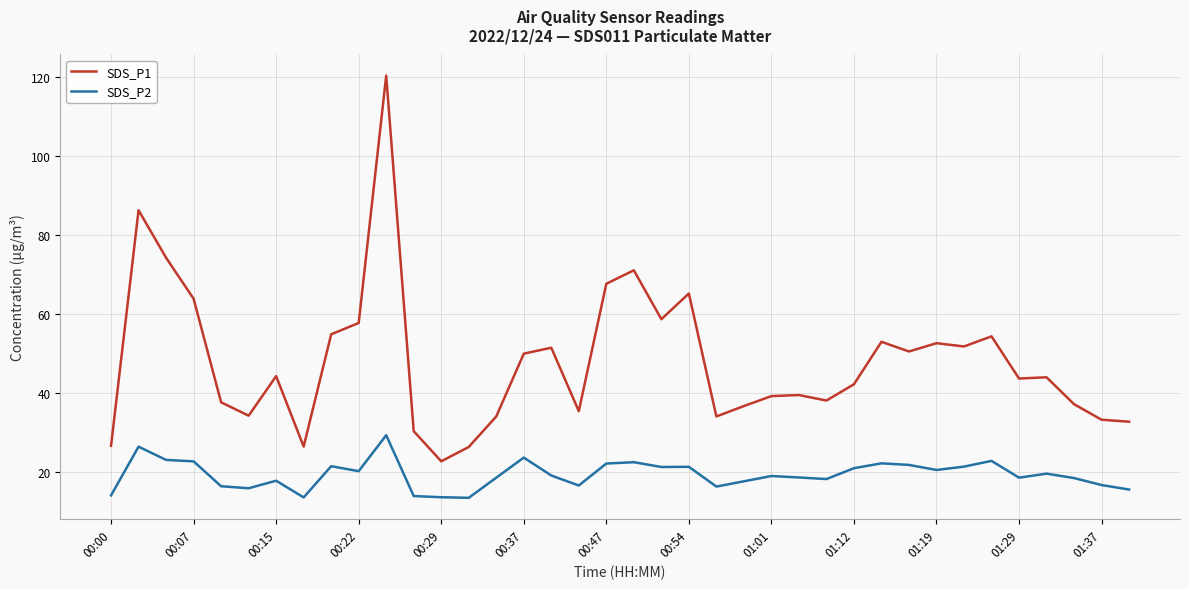

Rank the series by their maximum value, from lowest to highest.

SDS_P2, SDS_P1